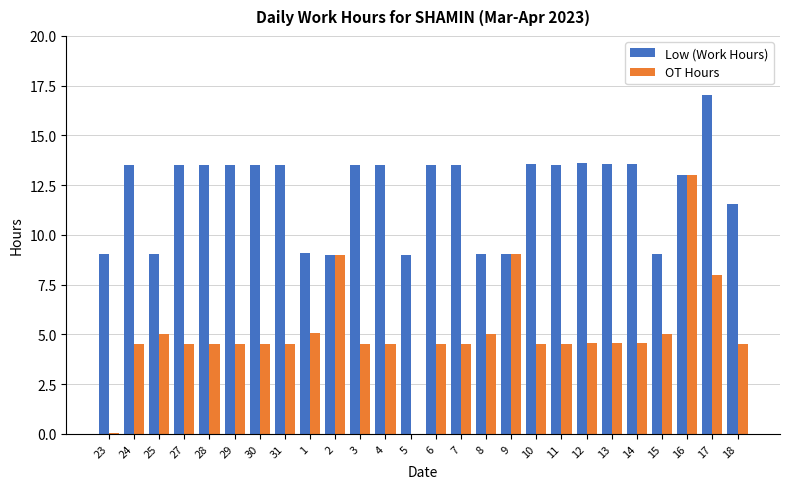

What is the greatest value displayed?

17.0